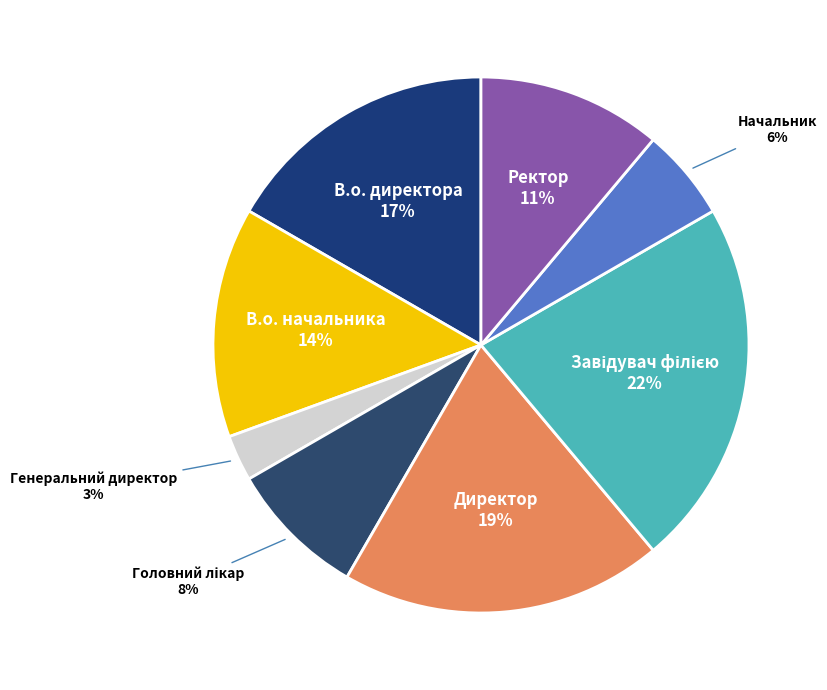

Does Начальник account for over 50% of the chart?

No